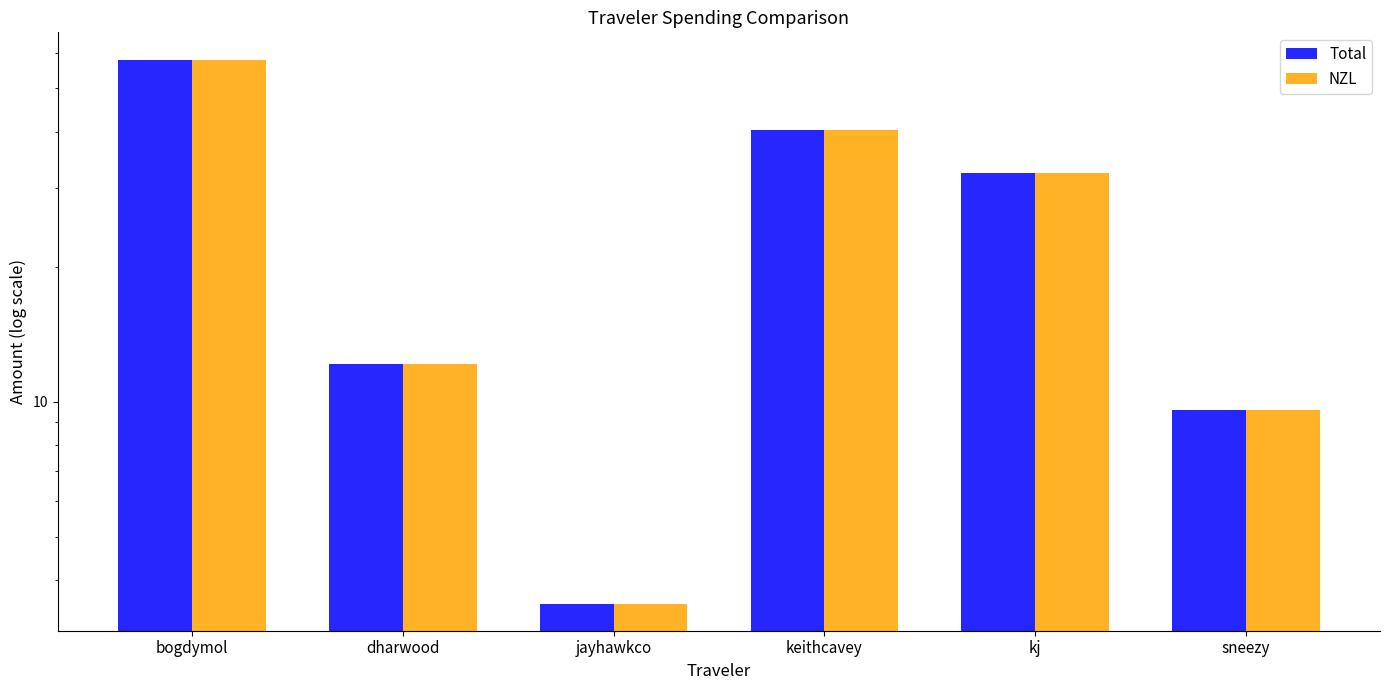

What is the lowest value of the NZL series?

3.5